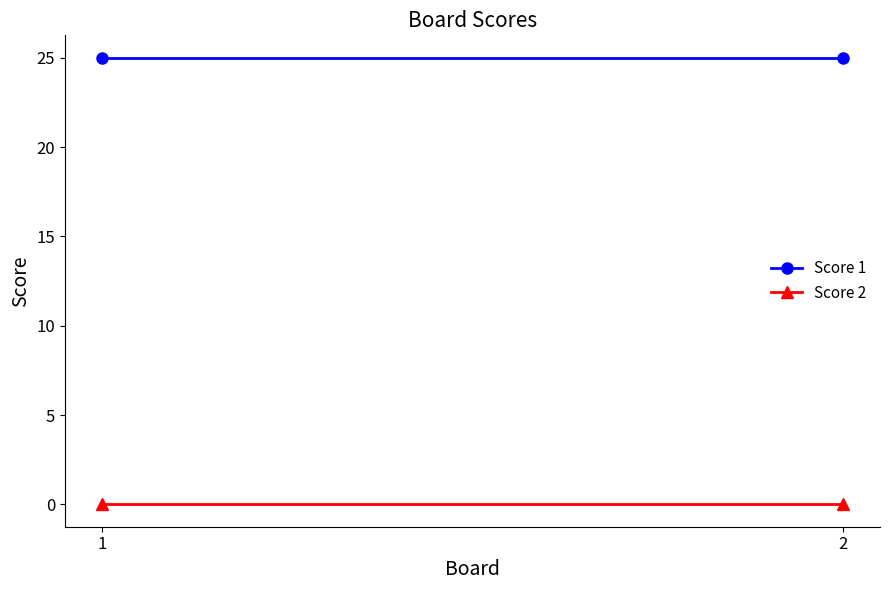

What is the sum of the Score 1 values at 2 and 1?

50